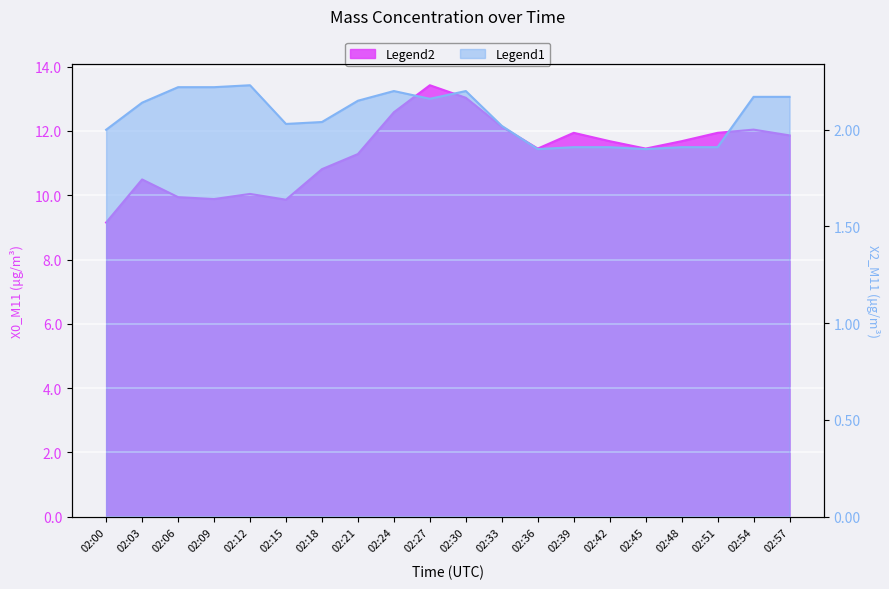

Where is X0_M11 (mass conc μg/m³) nearest to the value 11?

02:18